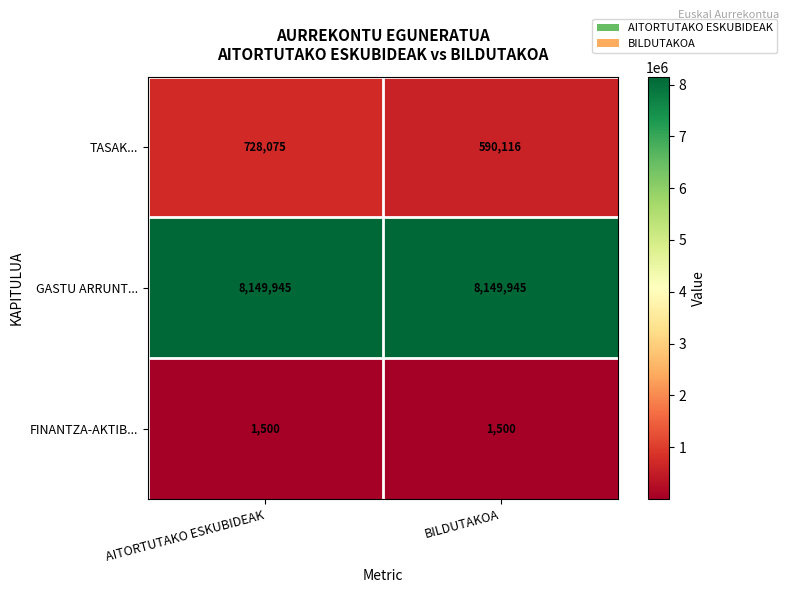

What is the sum of all TASAK... values?

1318191